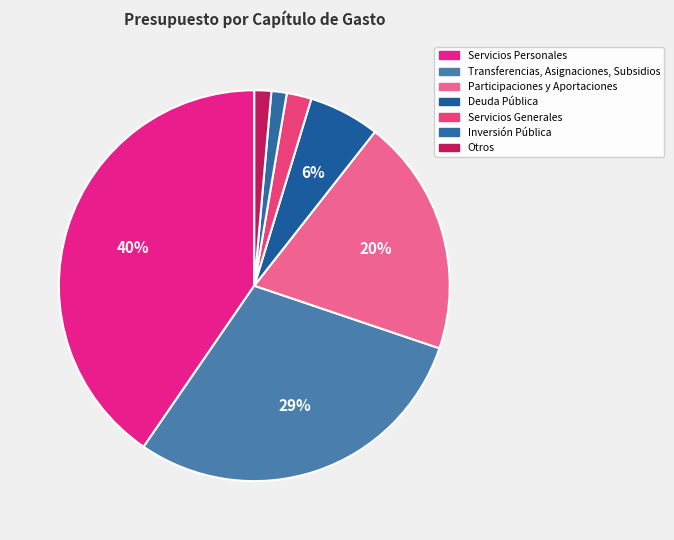

Count the number of slices in the pie.

7